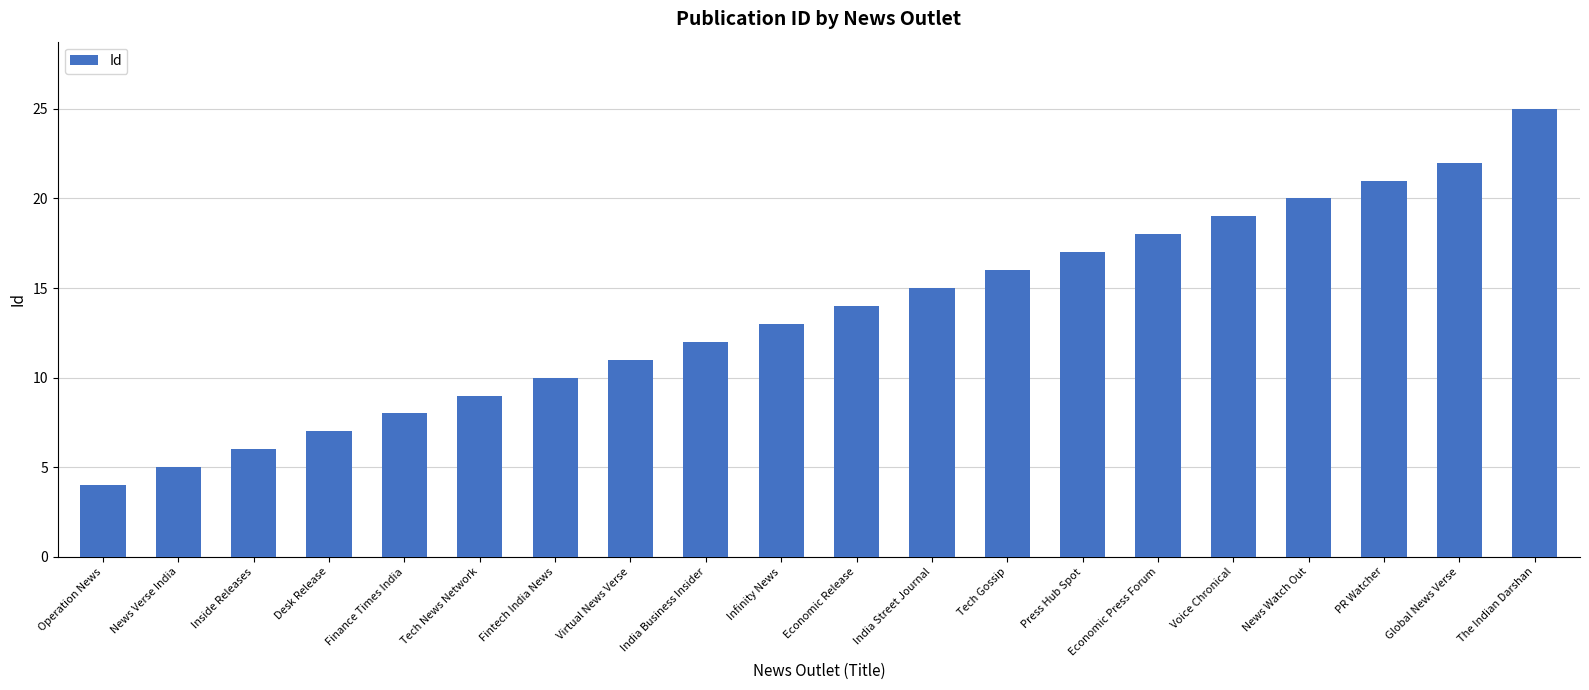

What is the label of the 16th bar from the left?

Voice Chronical